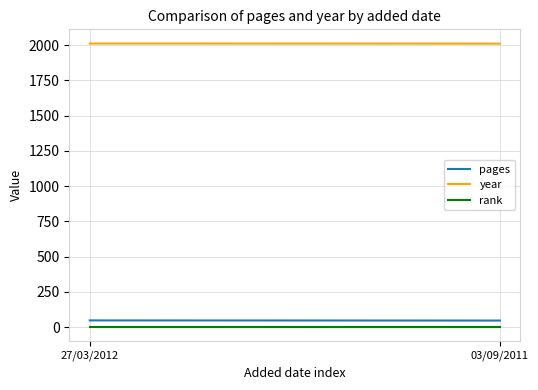

Reading right to left, what are all the values shown in this chart?

pages: 47	48
year: 2011	2012
rank: 1	1